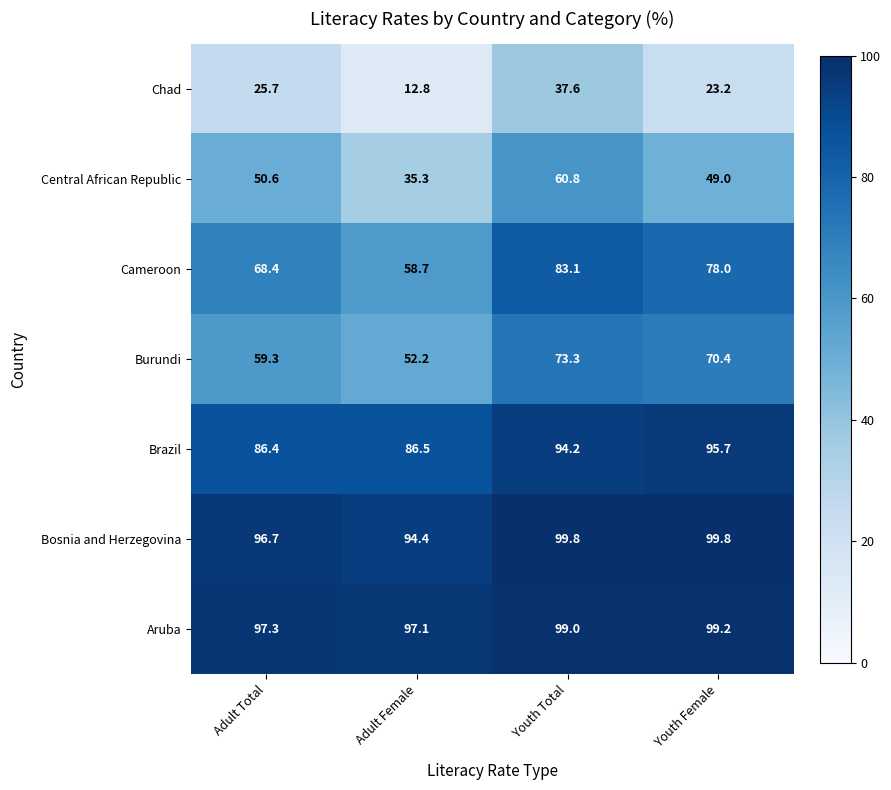

Read the Cameroon value at Youth Female.

78.0